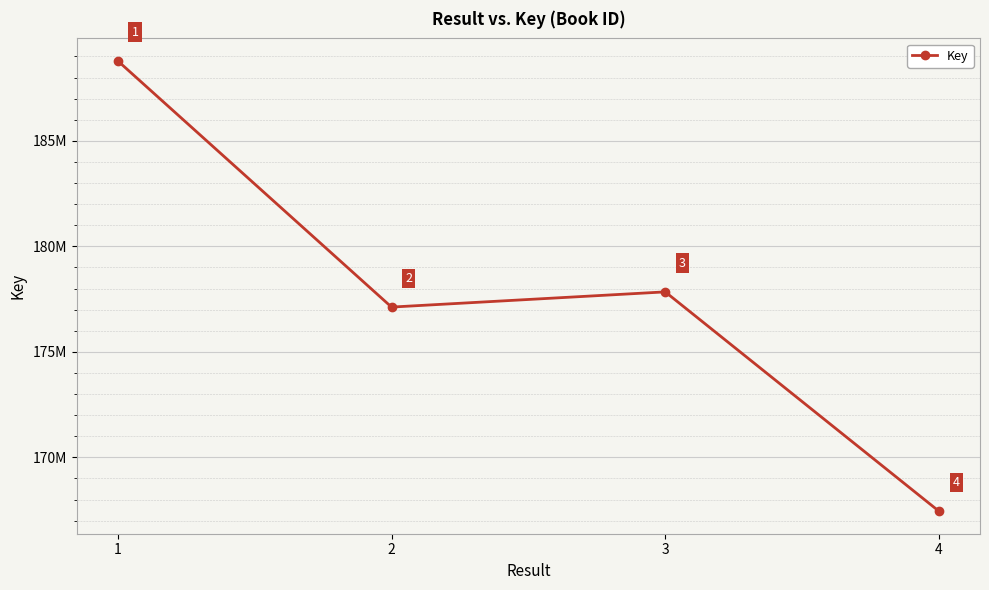

What is the change in value from 1 to 3?

-10945535